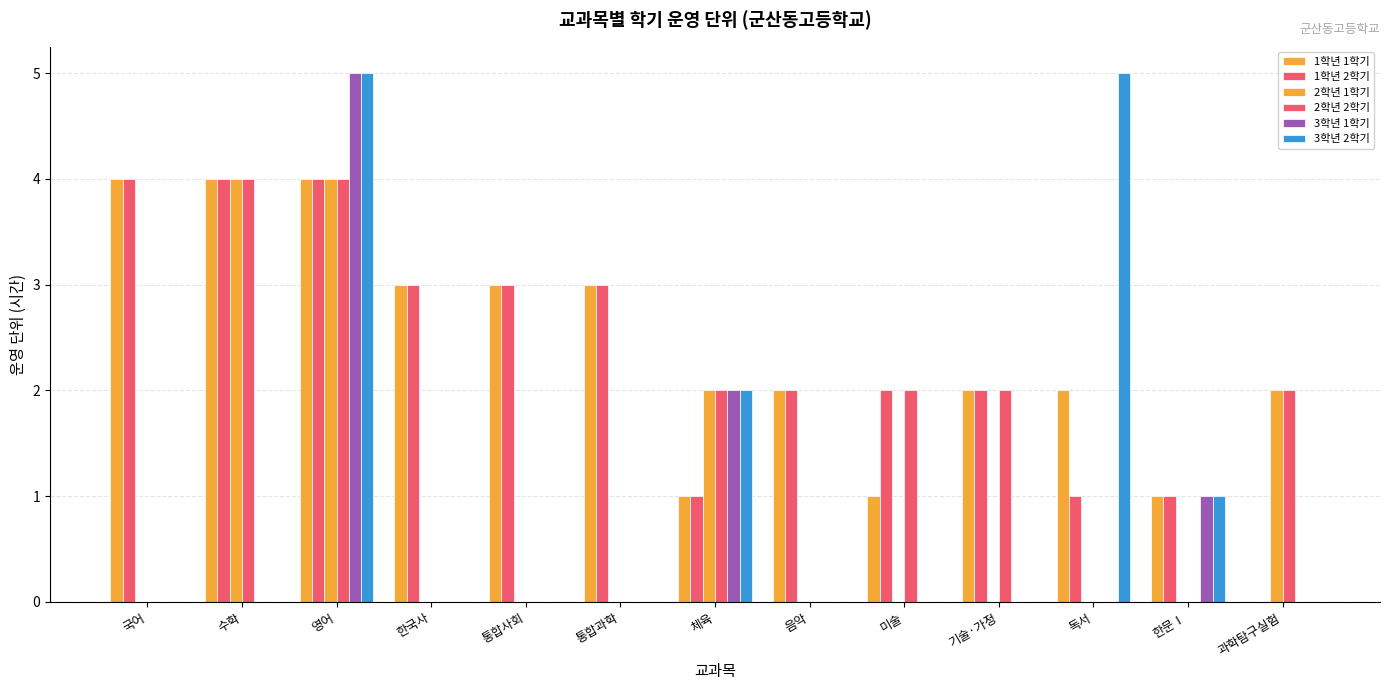

What is the sum of all 1학년 2학기 values?

30